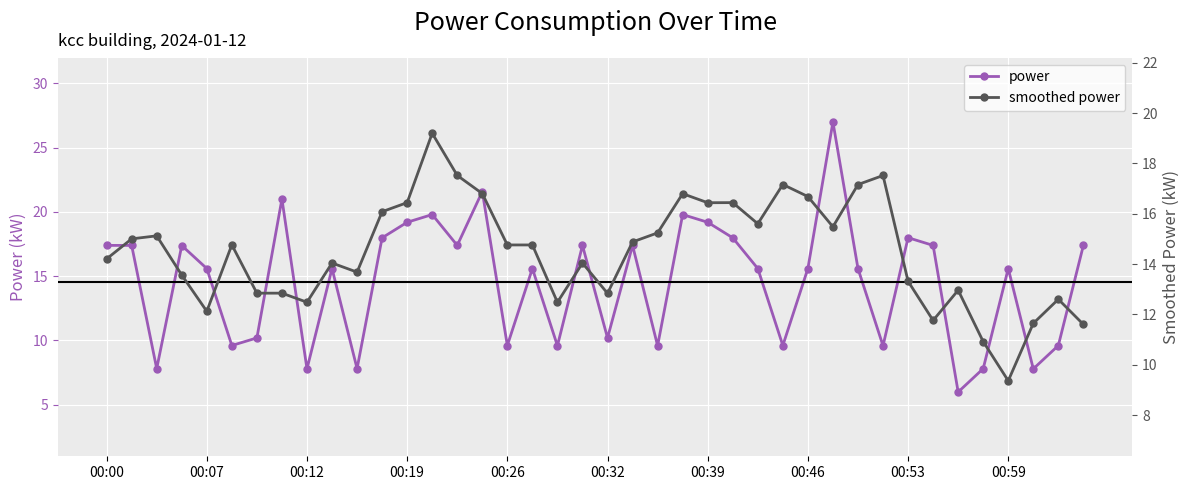

At which category is the sum across all series the highest?

29